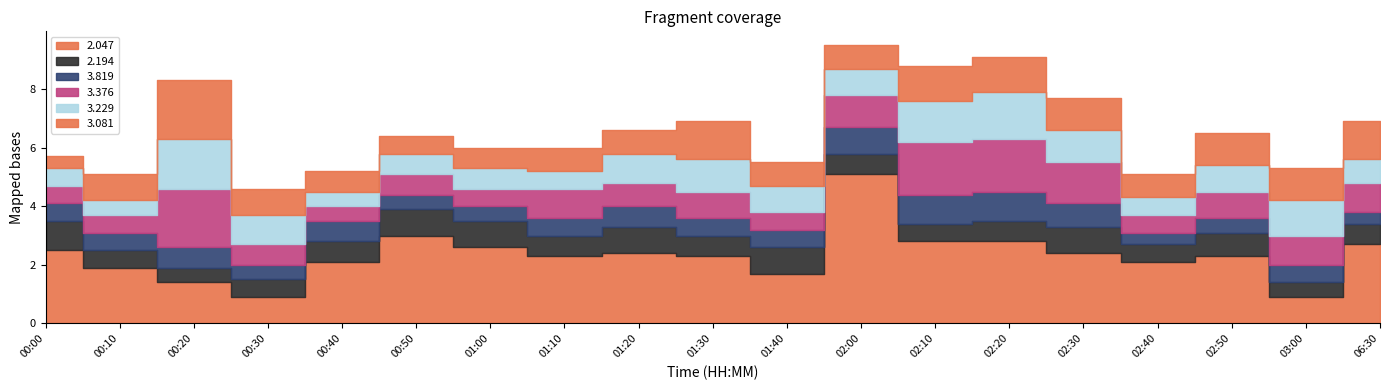

How many series are shown in this chart?

6